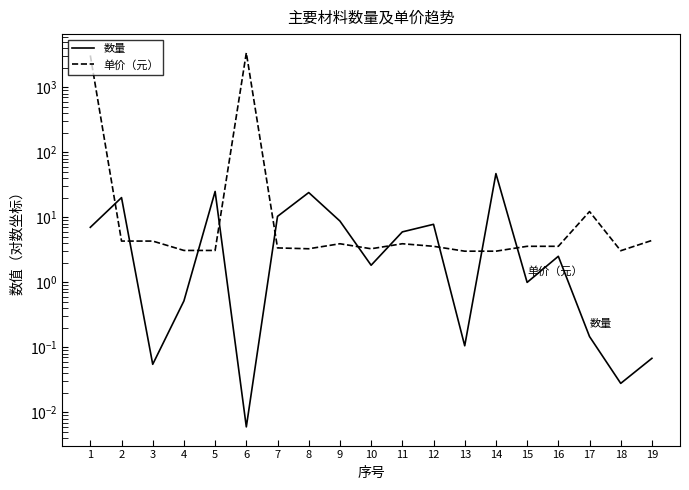

True or false: 数量 has more than 2 points higher than both neighbors.

True